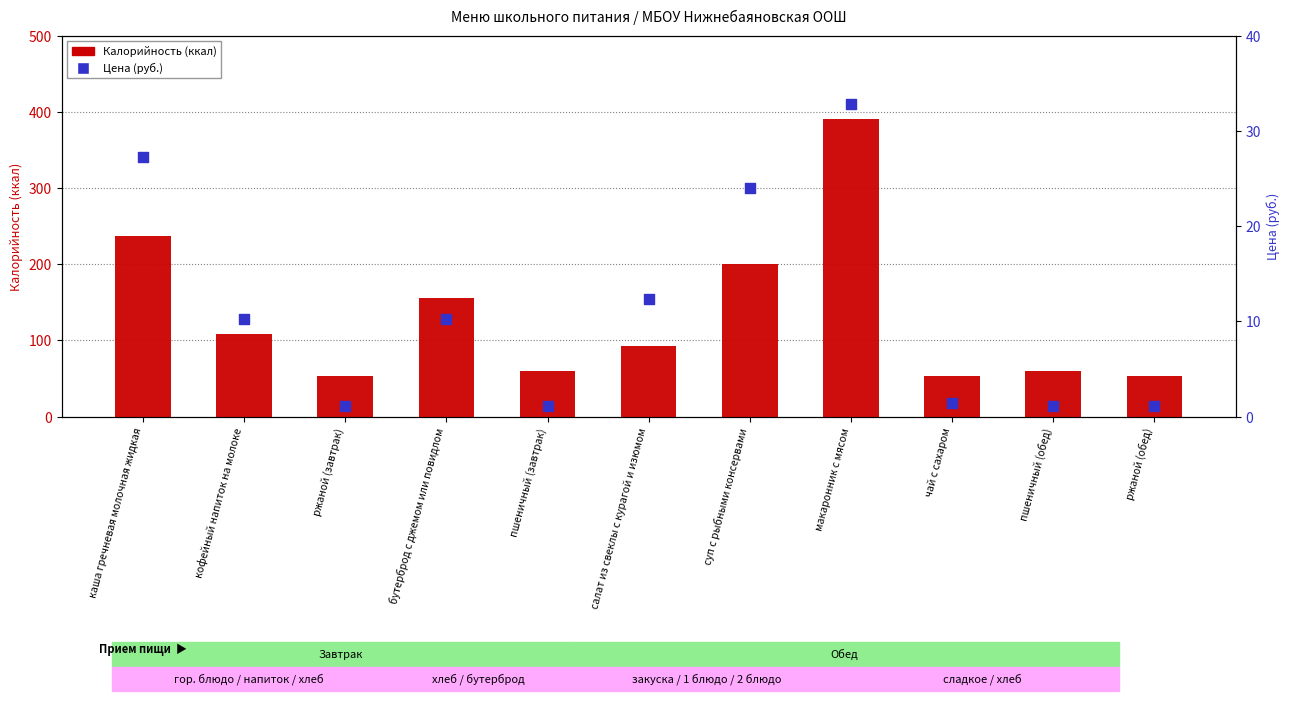

Which series reaches the minimum Y coordinate?

Цена (руб.)